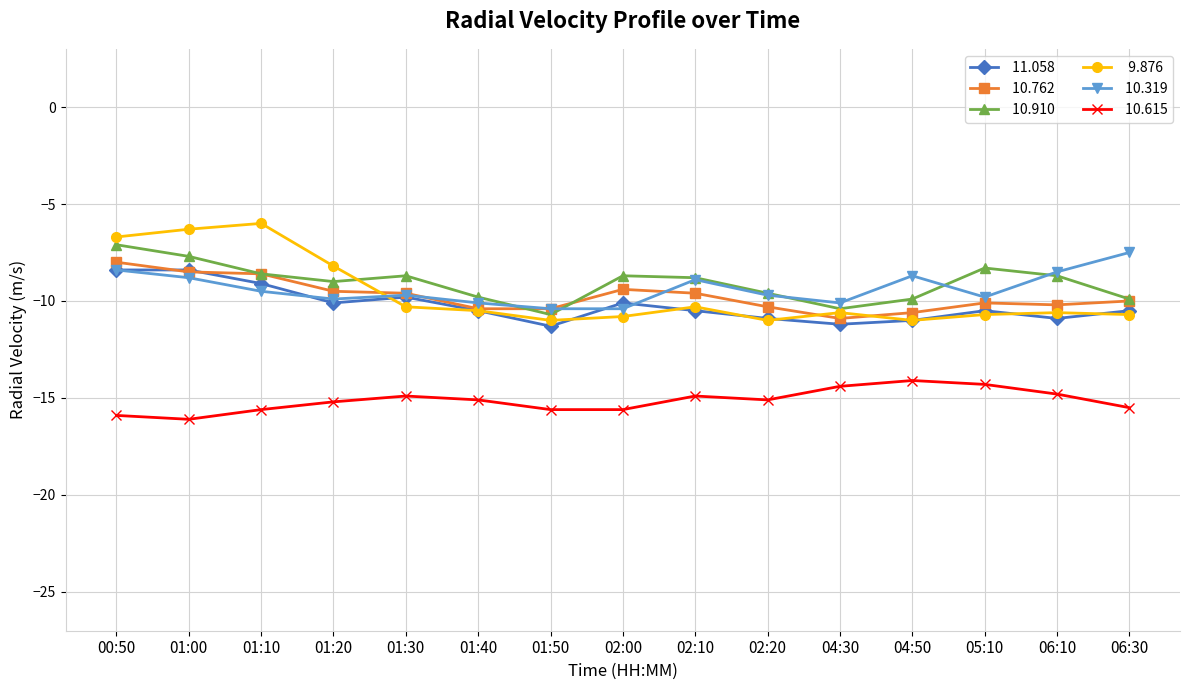

How many series are shown in this chart?

6